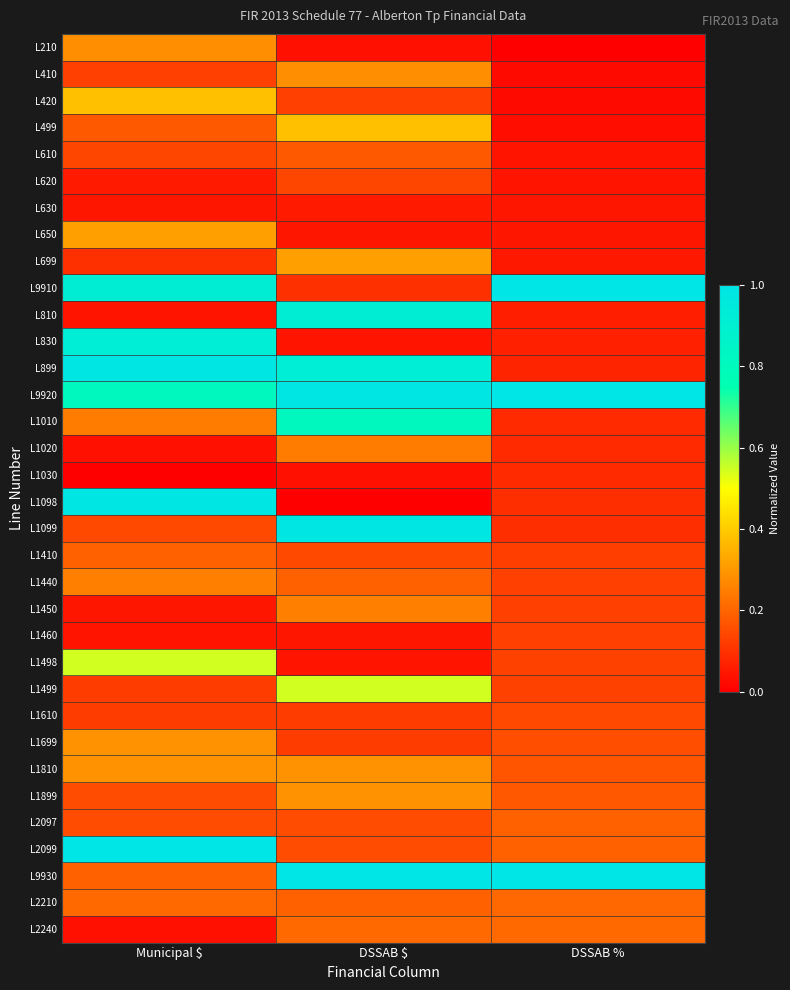

What is the difference between the highest and lowest values at Municipal $?

1.0